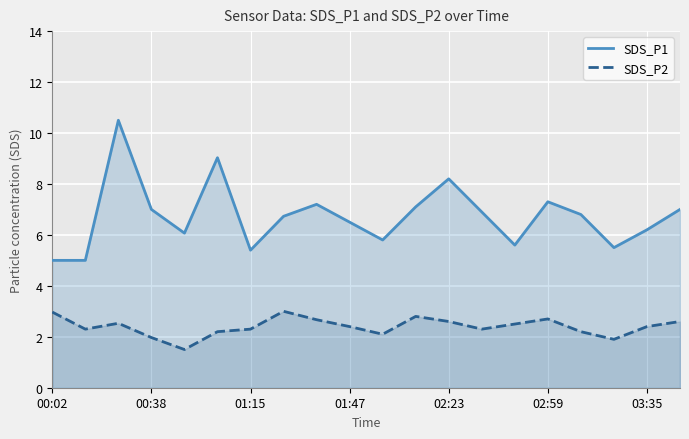

Which series has the largest total across all categories?

SDS_P1